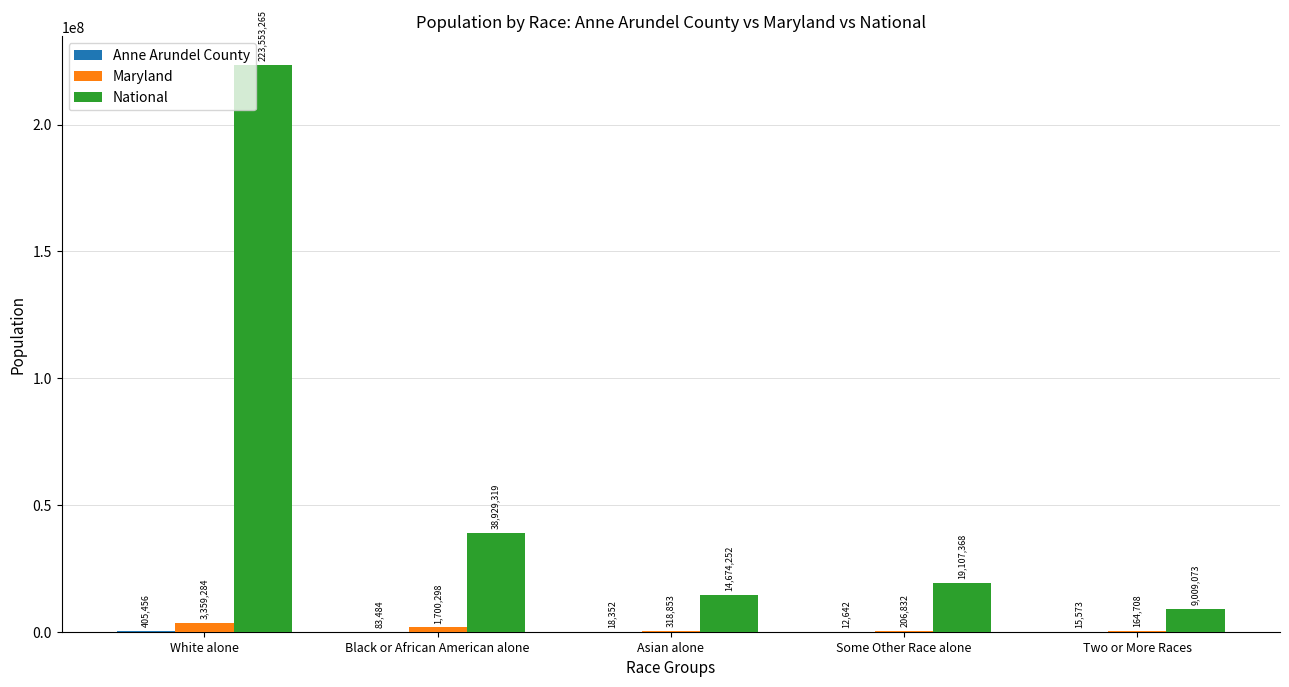

Which category has the highest value across all series?

White alone